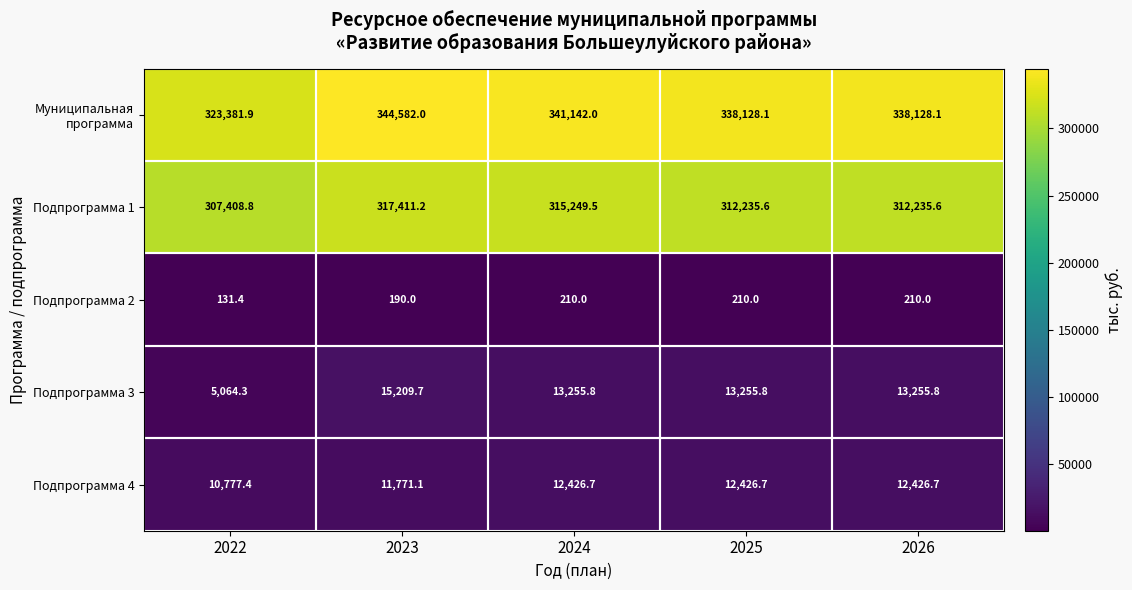

What is the difference between the second highest and second lowest values in the Подпрограмма 1 series?

3013.9